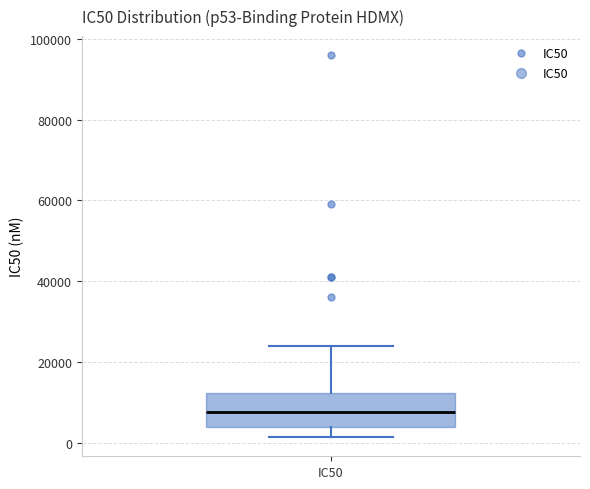

Read this box plot against the y-axis: the position of the median line, the range covered by the box, and the ends of both whiskers. The values are not printed on the chart, so give them approximately, as read against the axis.

median 8000, box 4000 to 12000, whiskers 2000 to 24000